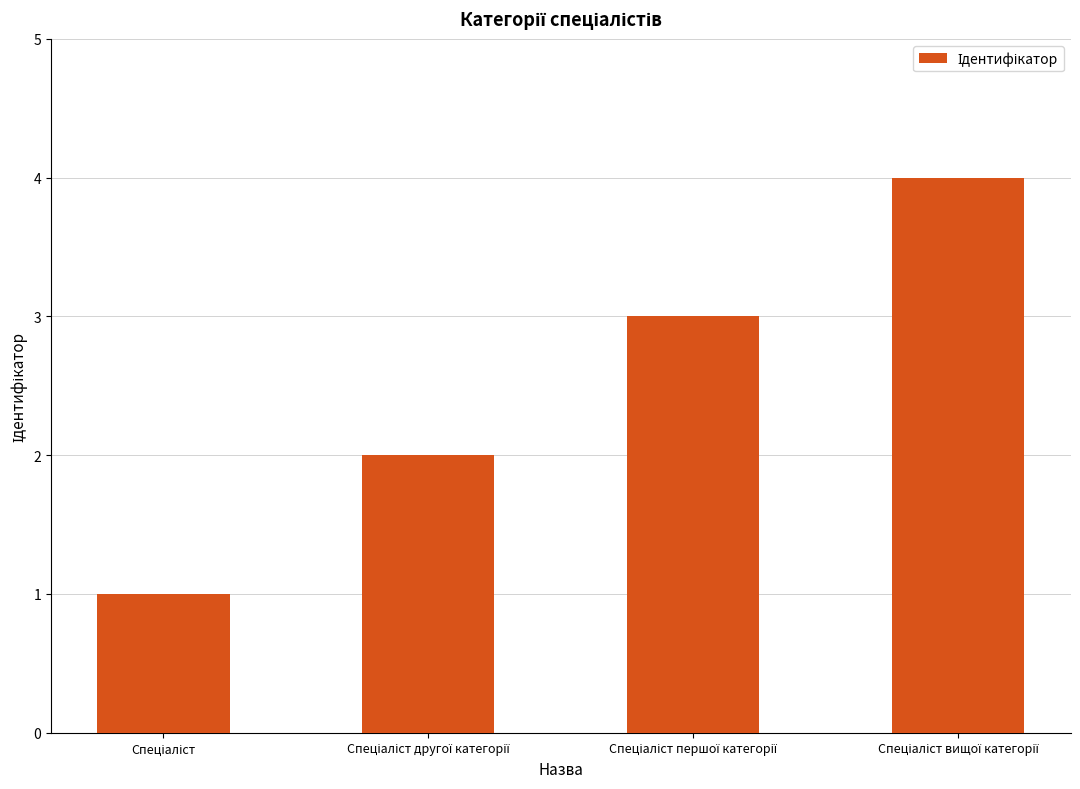

What is the maximum value shown in the chart?

4